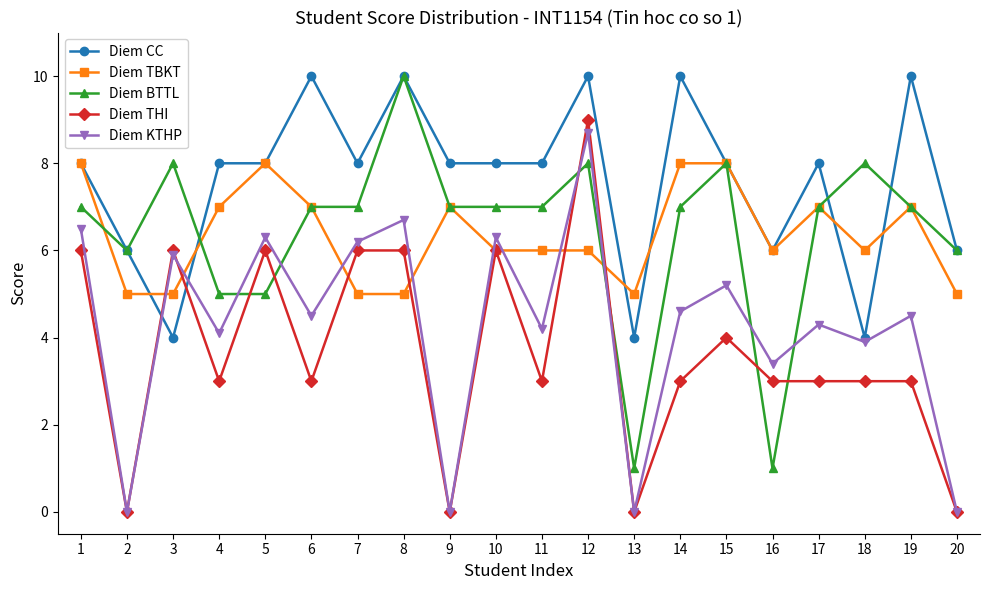

What is the highest value of the Diem THI series?

9.0